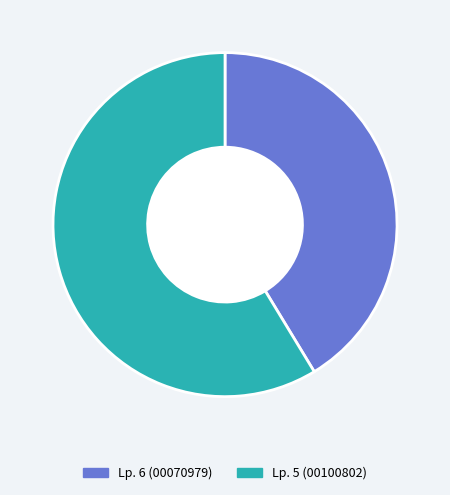

Is it true that Lp. 5 (00100802) is 66% of the pie?

False